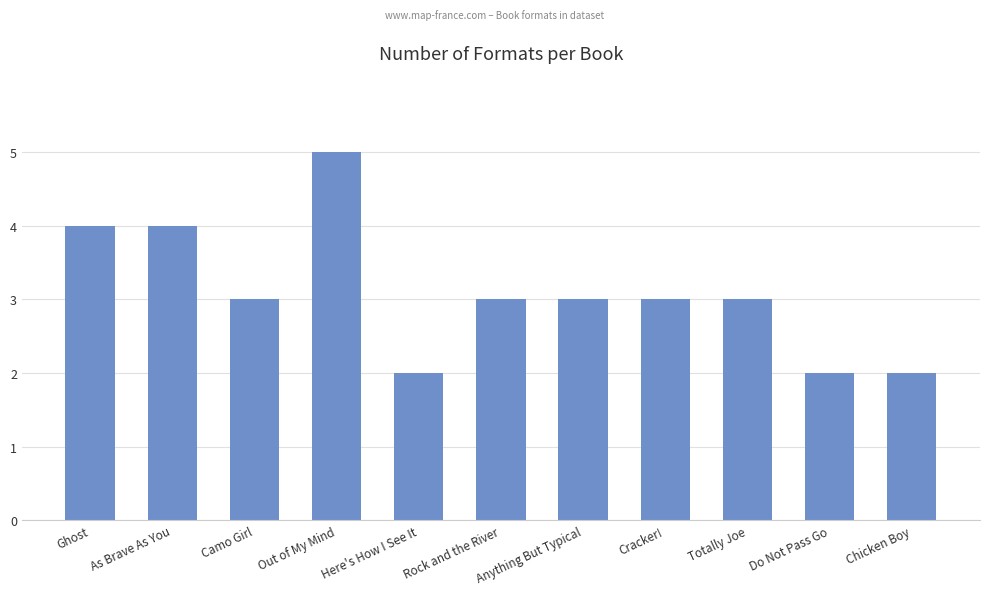

Where does the data first go above 3?

Ghost